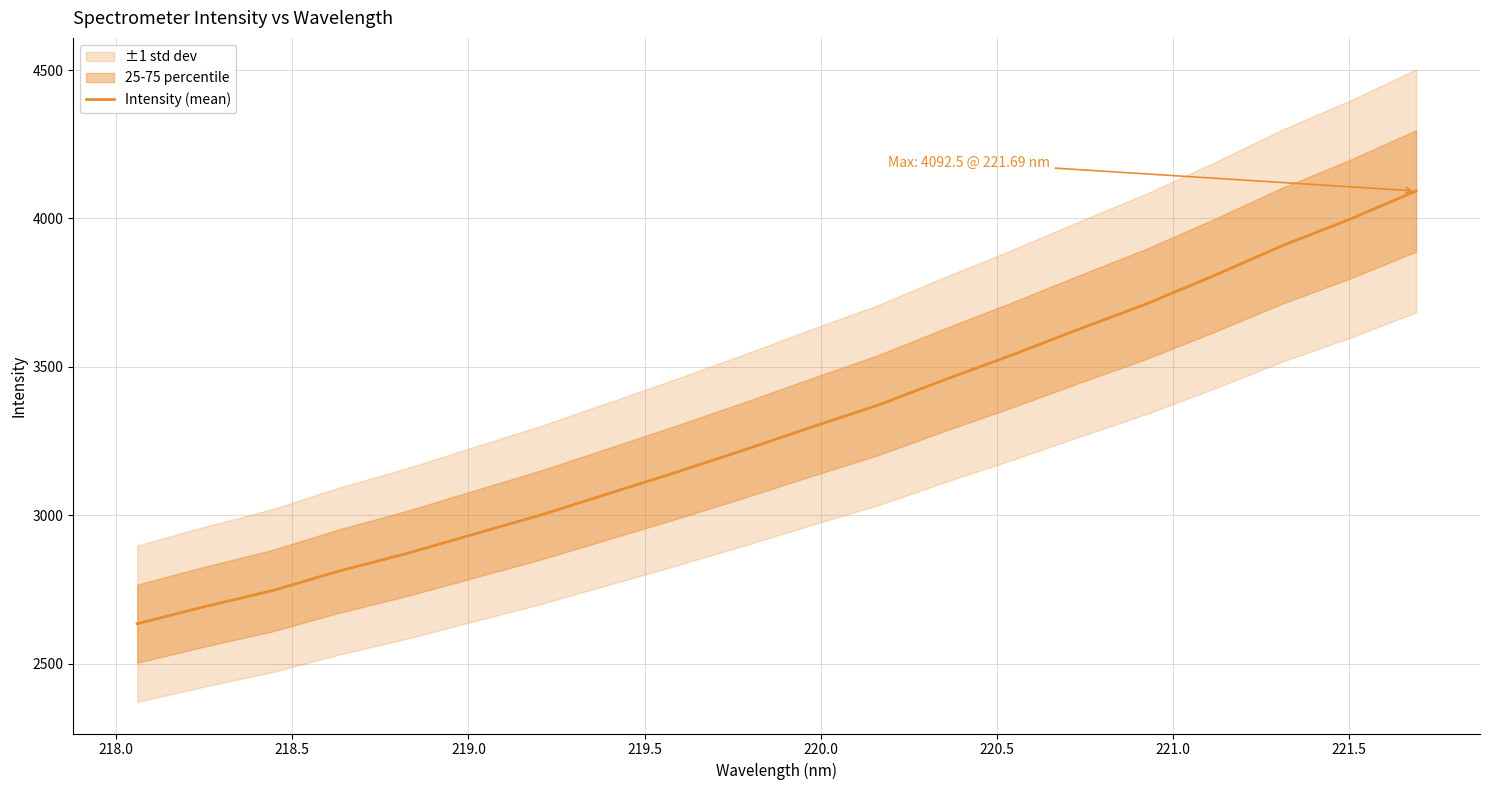

How many data points are above 3295?

10